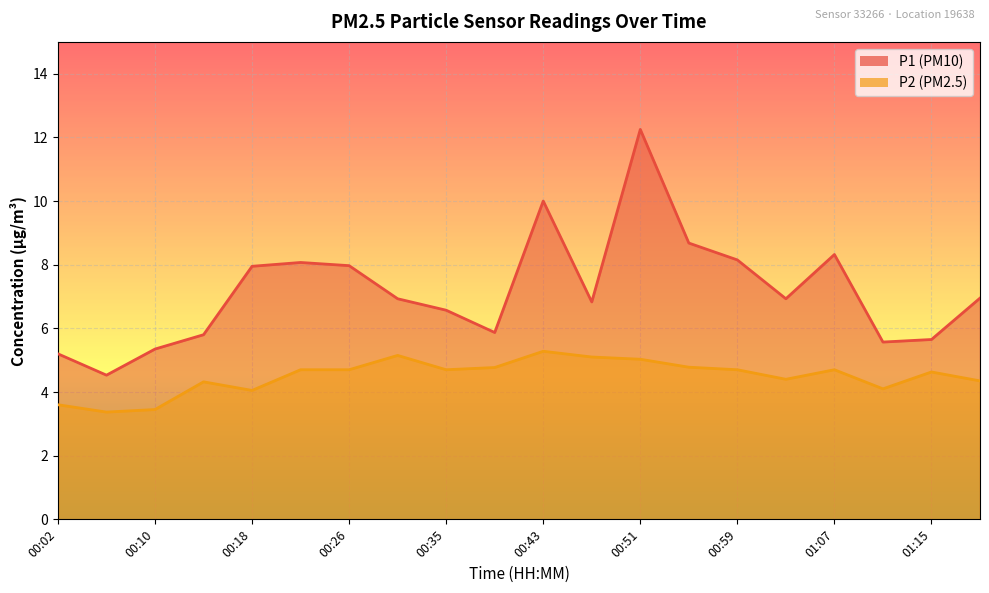

At which category is the sum across all series the highest?

00:51